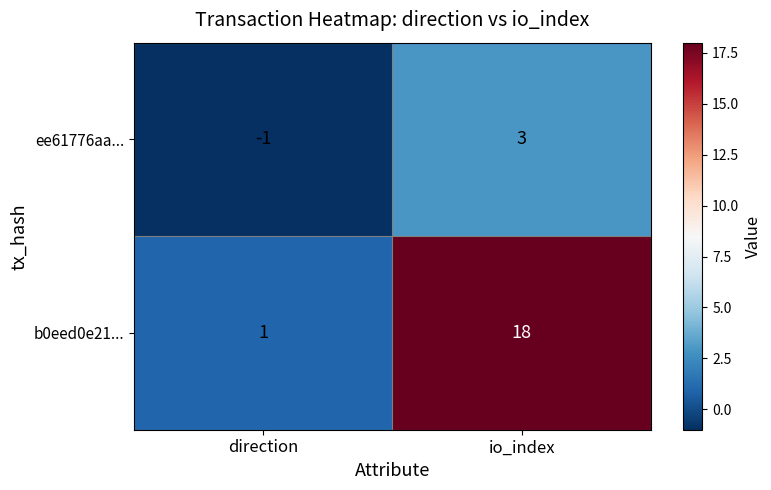

Which series changed the most between direction and io_index?

b0eed0e21...